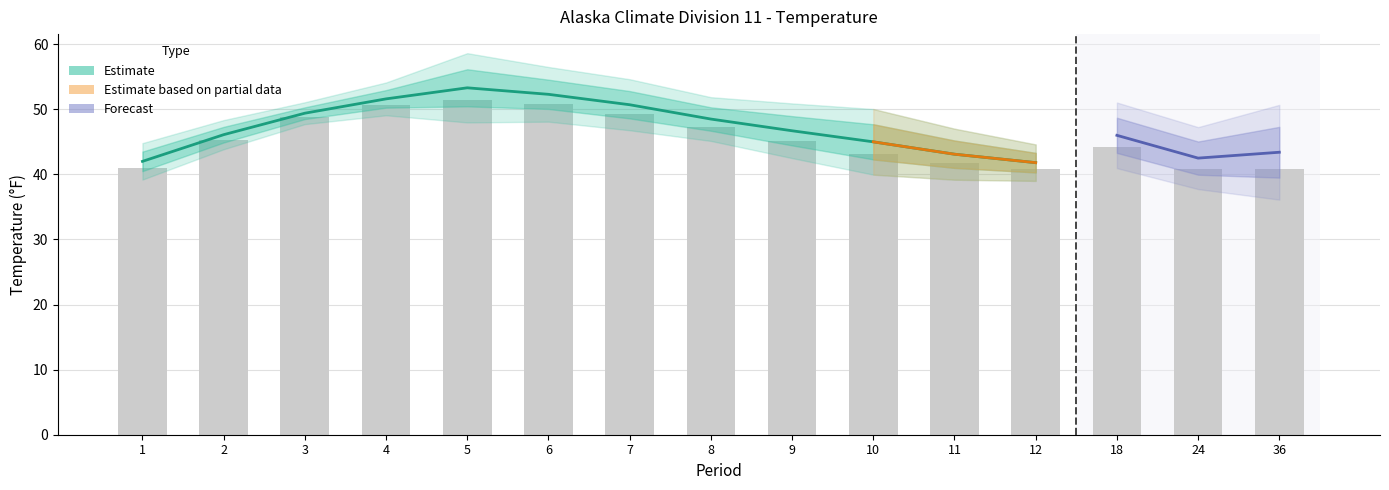

What is the average value of the Value series?

46.8